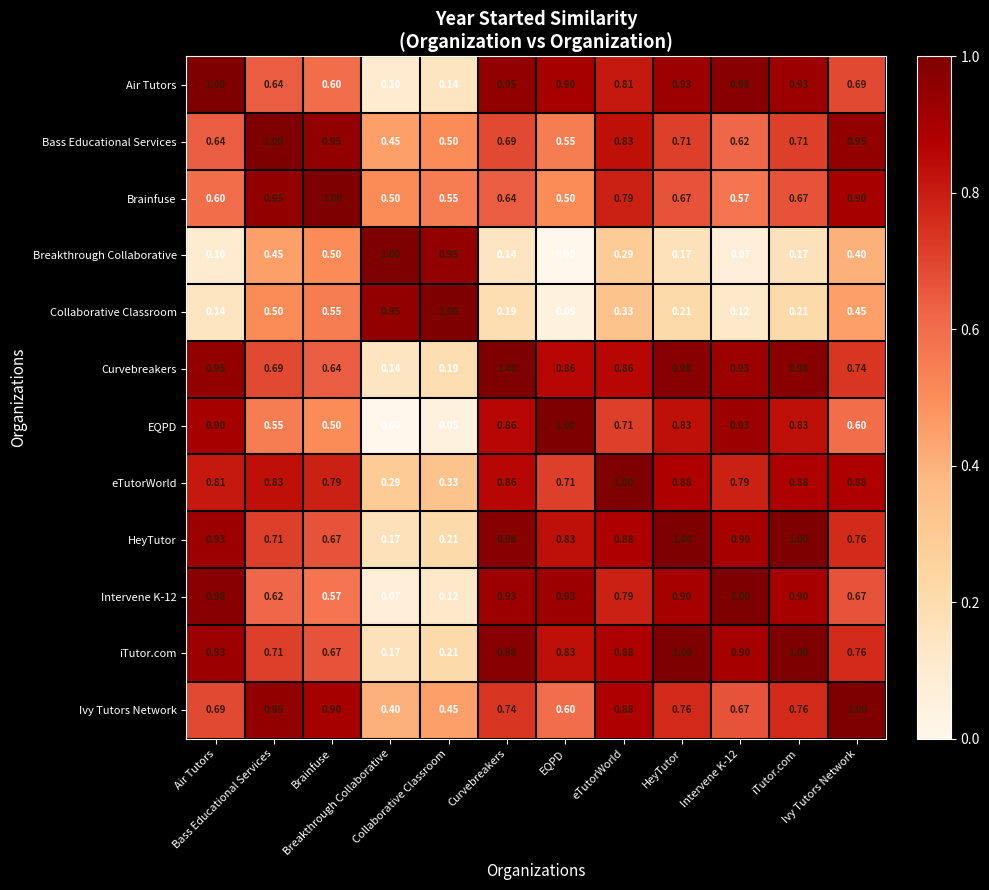

At which category does the chart reach its minimum across all series?

EQPD